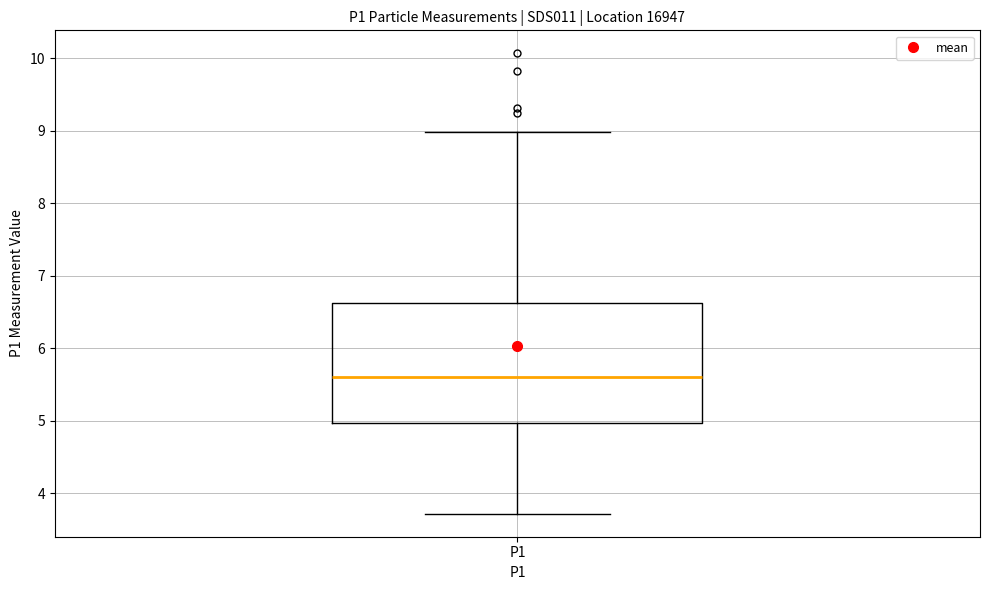

Transcribe this box plot: give where the median line is, the range the box spans, and where the two whiskers end, as read against the y-axis. The values are not printed on the chart, so give them approximately, as read against the axis.

median 5.6, box 5.0 to 6.6, whiskers 3.7 to 9.0